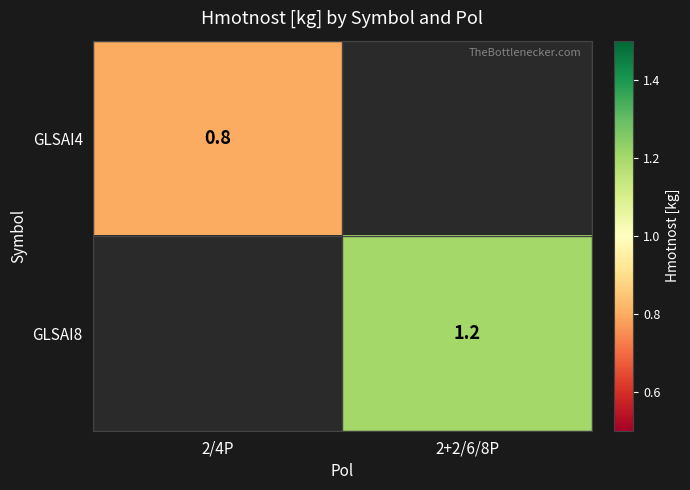

True or false: GLSAI4 has a value of 0.8 at 2/4P.

True